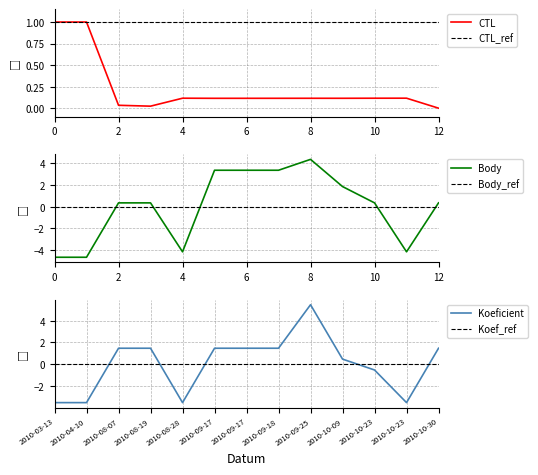

What is the label of the 2nd point from the right?

2010-10-23